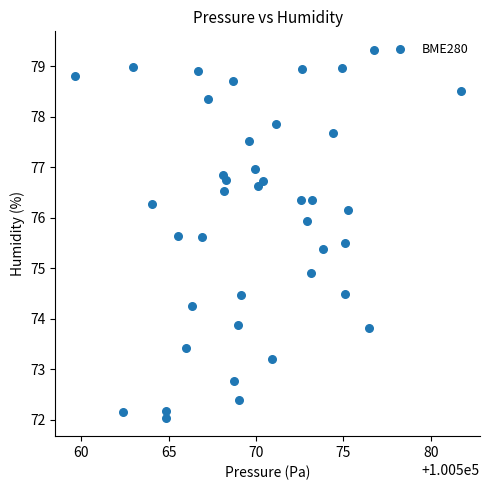

What Y value in the scatter plot is closest to 75?

74.9